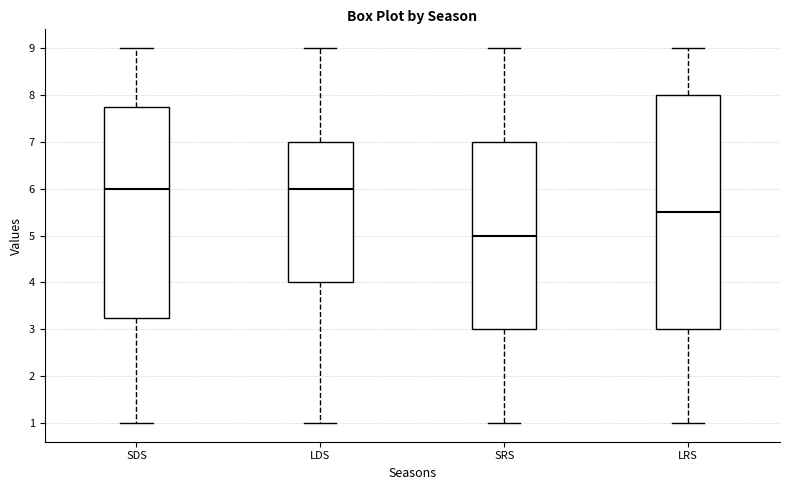

Which box has the lowest median line?

SRS